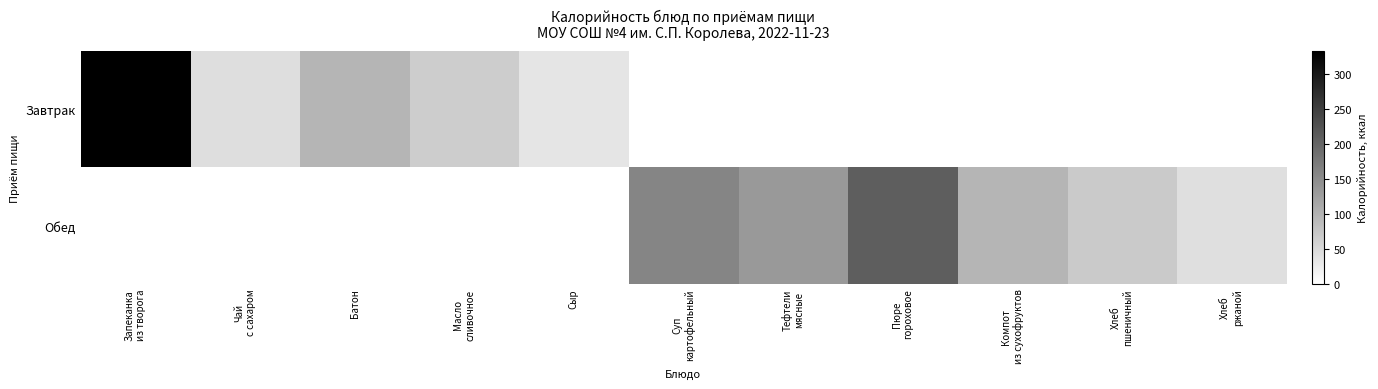

Reading right to left, what are all the values shown in this chart?

Завтрак: Хлеб
ржаной=0.0	Хлеб
пшеничный=0.0	Компот
из сухофруктов=0.0	Пюре
гороховое=0.0	Тефтели
мясные=0.0	Суп
картофельный=0.0	Сыр=34.6	Масло
сливочное=65.8	Батон=96.5	Чай
с сахаром=43.0	Запеканка
из творога=332.0
Обед: Хлеб
ржаной=42.3	Хлеб
пшеничный=69.3	Компот
из сухофруктов=96.0	Пюре
гороховое=209.6	Тефтели
мясные=132.5	Суп
картофельный=158.8	Сыр=0.0	Масло
сливочное=0.0	Батон=0.0	Чай
с сахаром=0.0	Запеканка
из творога=0.0